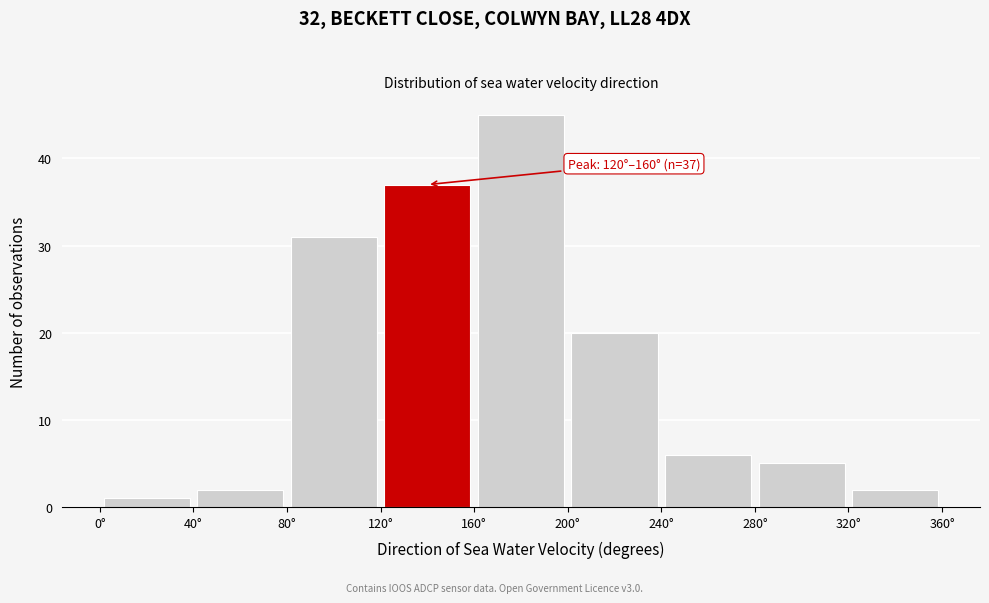

Which range on the x-axis has the tallest bar?

160 to 200